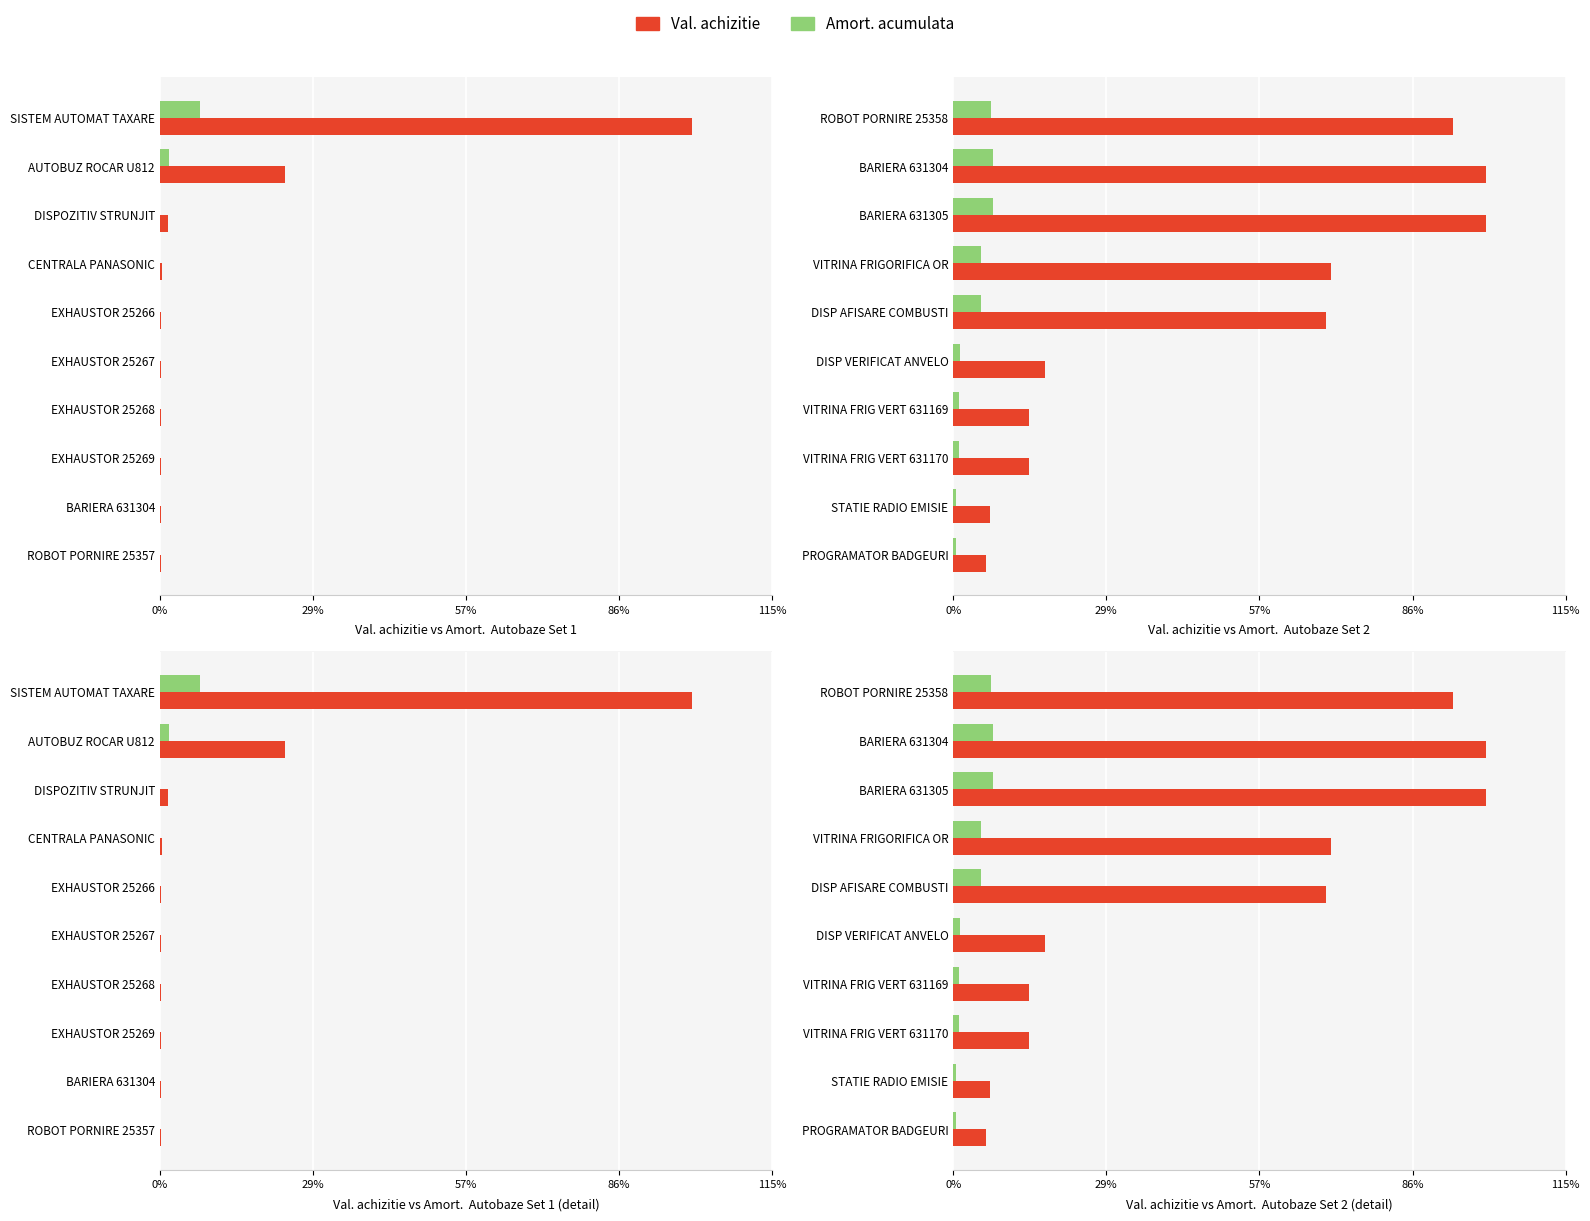

List the series in order of their peak value, lowest first.

Amort. acumulata, Val. achizitie